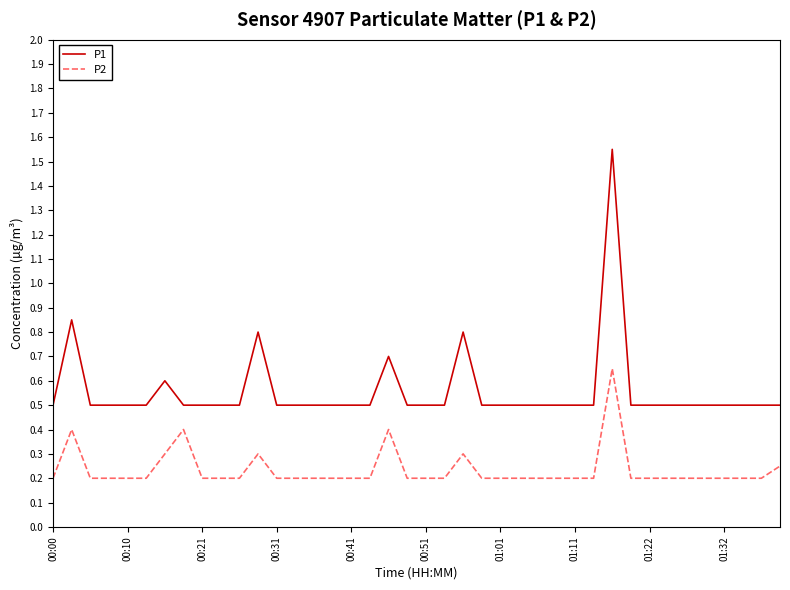

What is the difference between the maximum and minimum values in the P1 series?

1.1